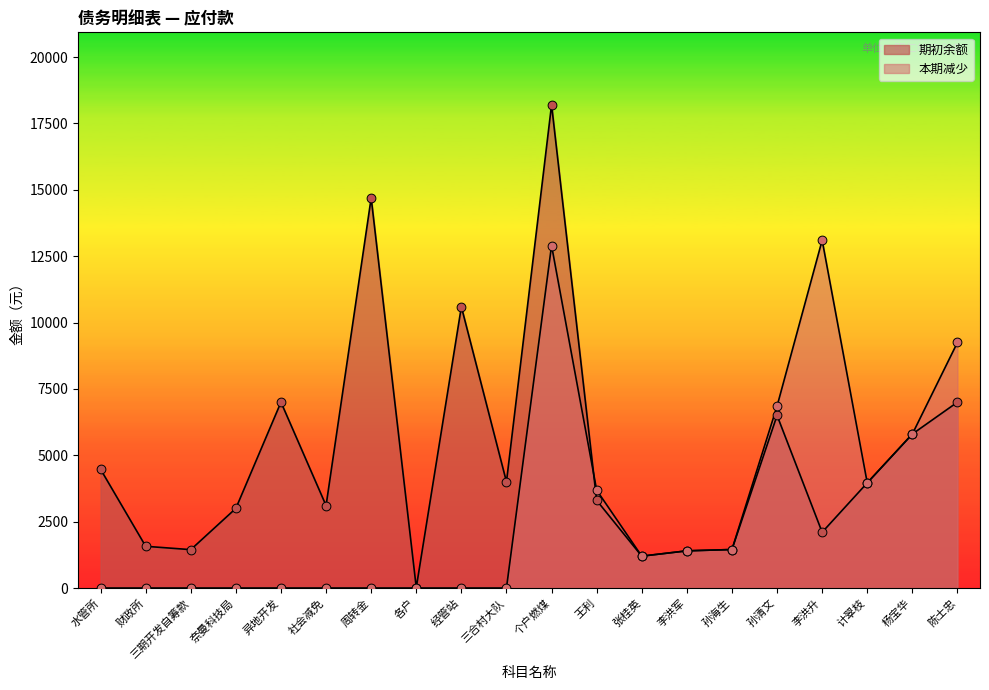

Which series reaches the minimum Y coordinate?

本期减少